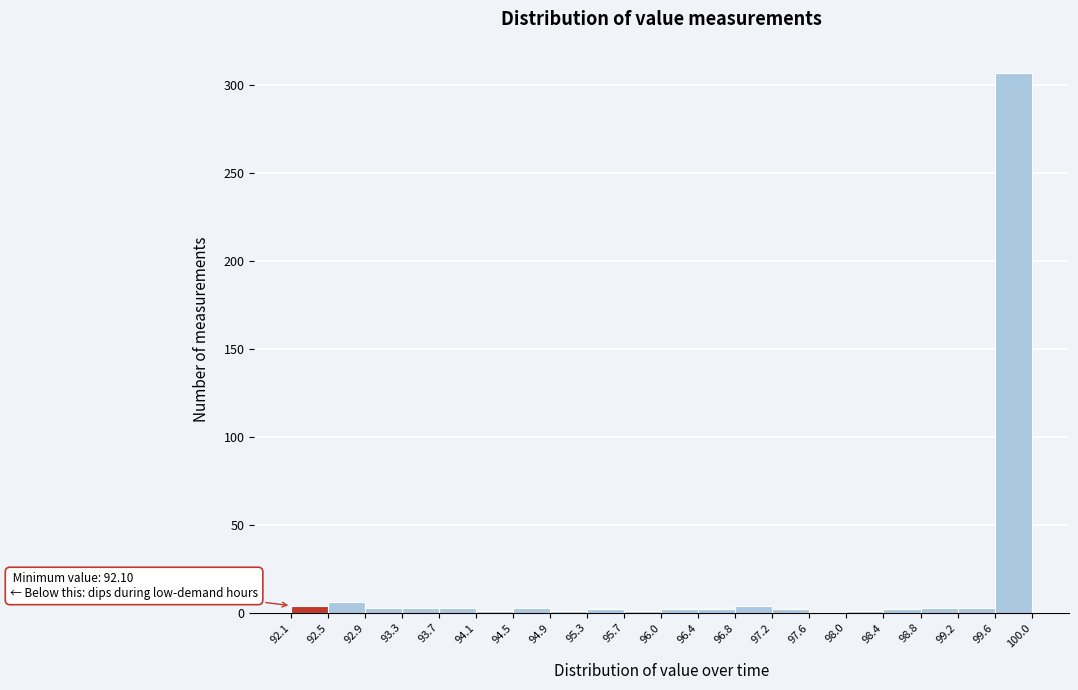

Over which range of the x-axis is the bar tallest?

99.6 to 100.0